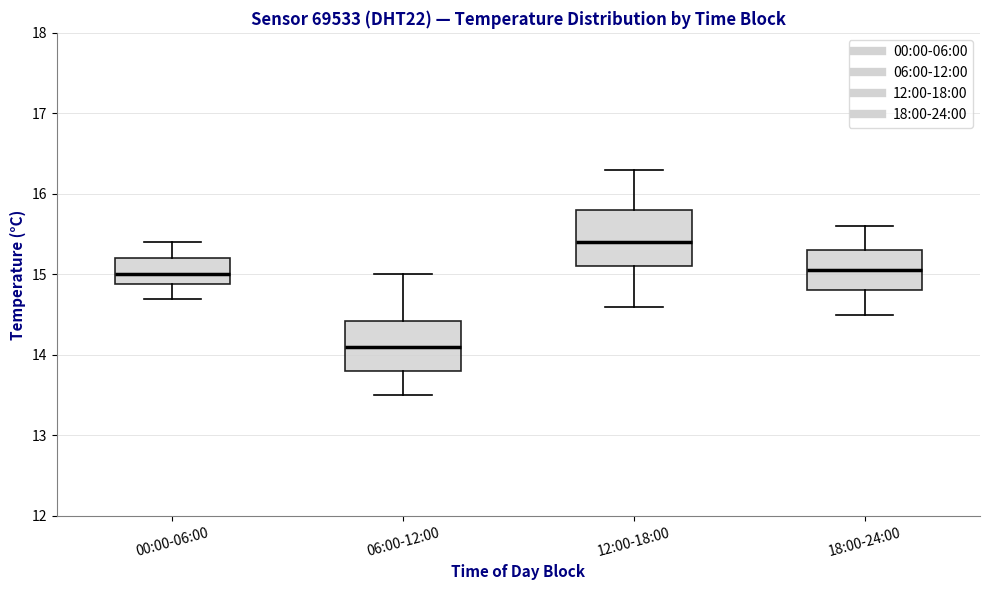

Which box's median line is the highest?

12:00-18:00